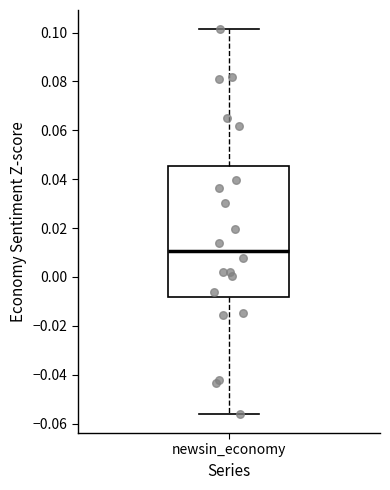

Where is the upper edge of the box for newsin_economy on the y-axis? The values are not printed on the chart, so give them approximately, as read against the axis.

0.046